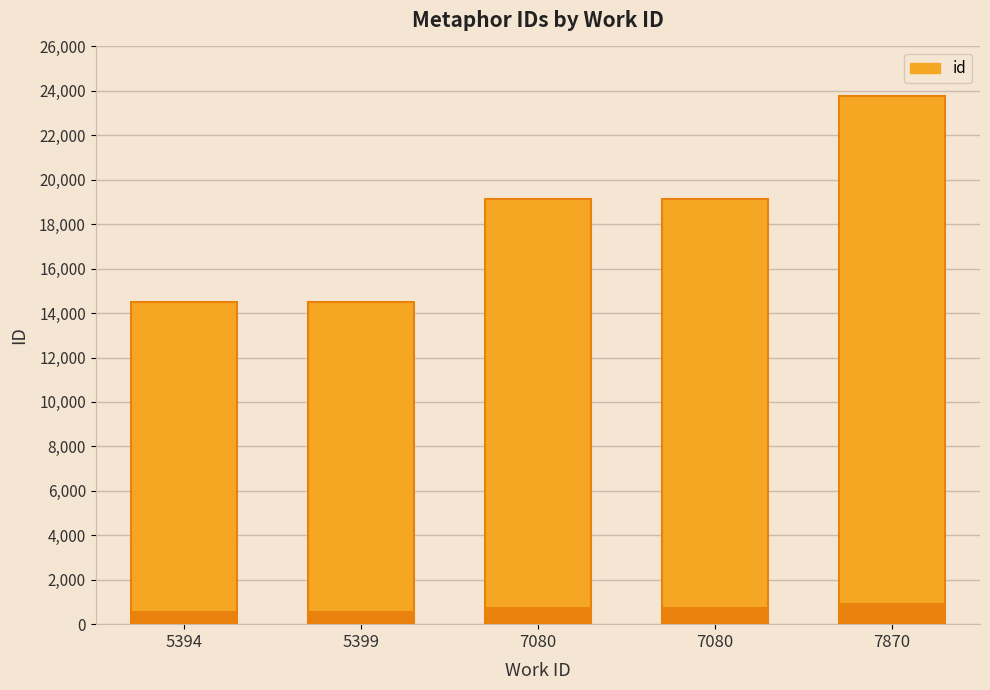

At which label does the data first exceed 19128?

7080